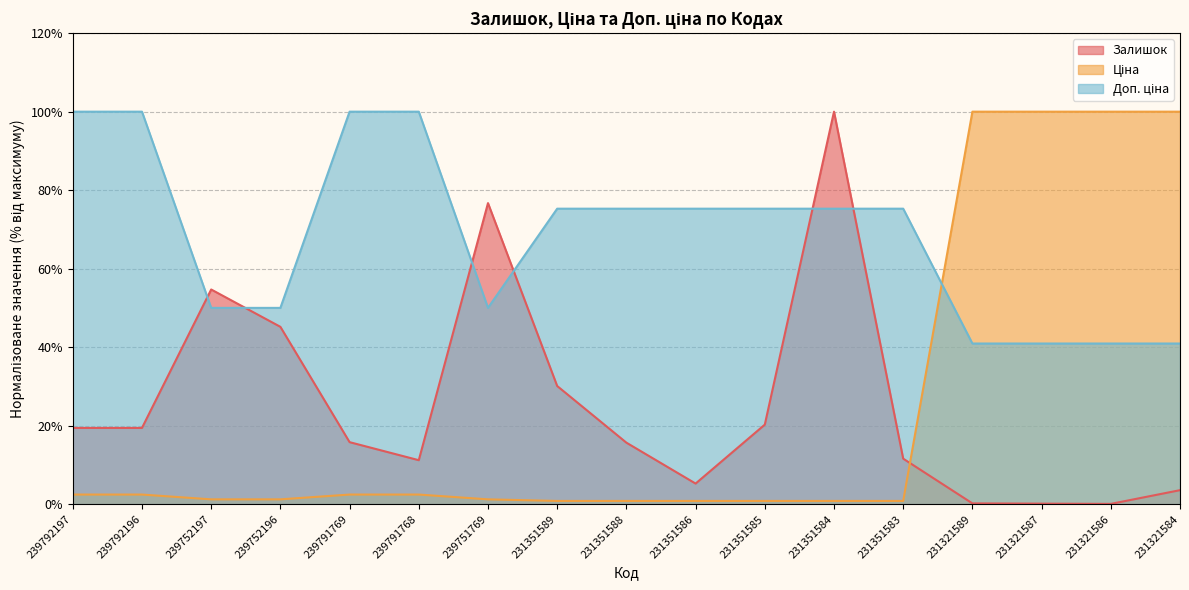

What is the average value of the Залишок series?

25.2